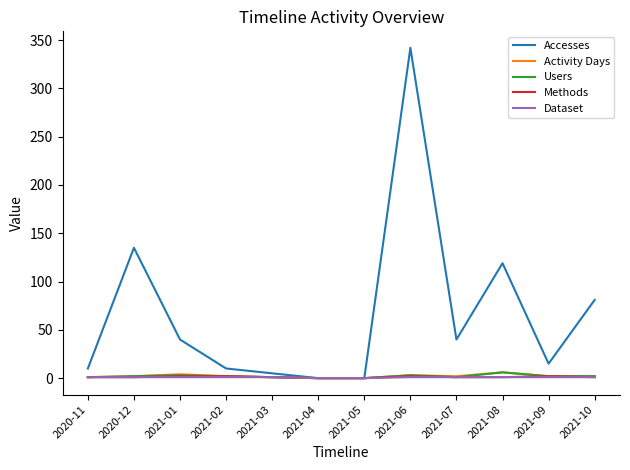

What are all the series names shown in the legend?

Accesses, Activity Days, Users, Methods, Dataset